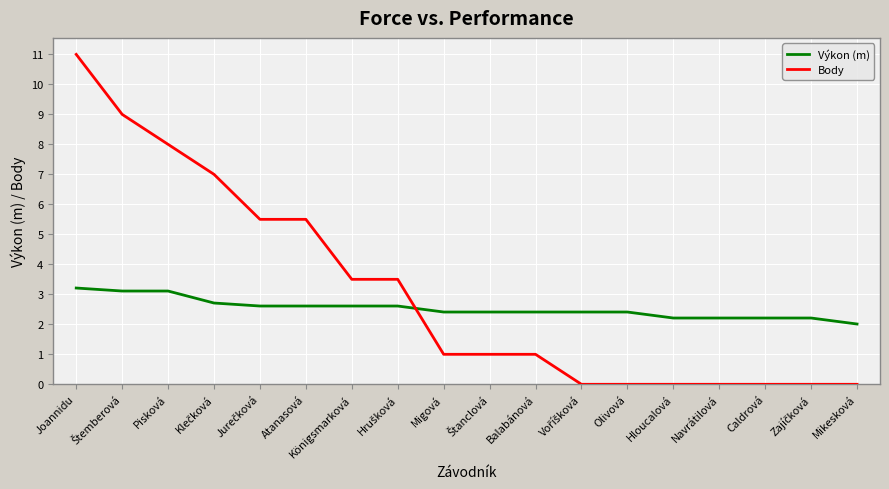

Which series has the widest spread of values?

Body